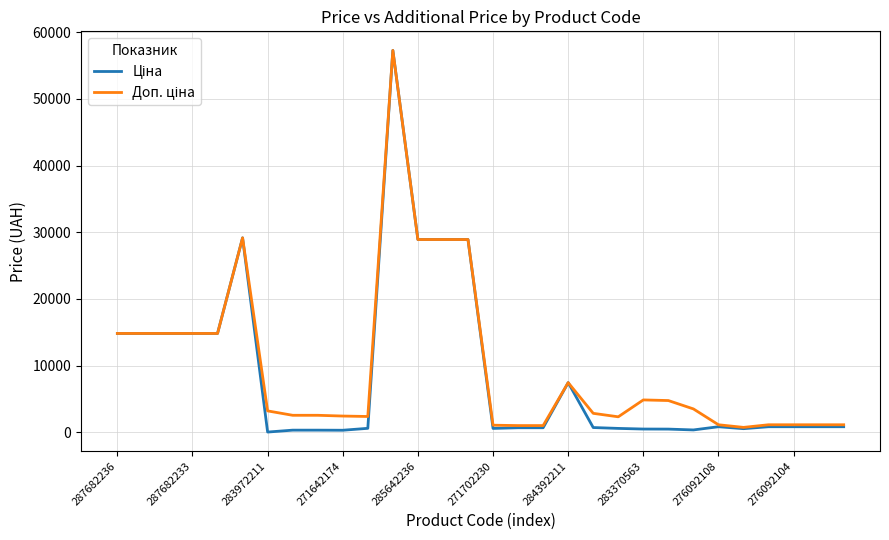

What is the greatest value displayed?

57258.0